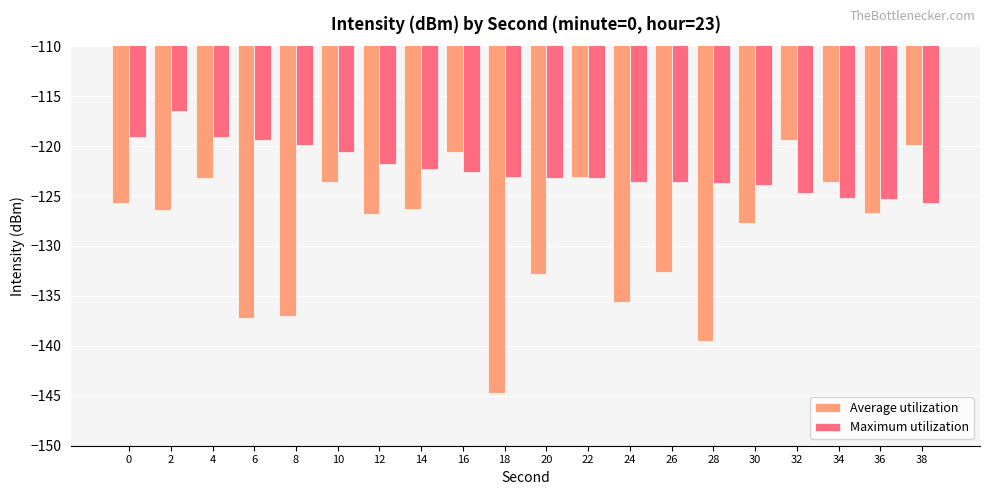

Is the value of Average utilization at 22 greater than the value of Maximum utilization at 24?

Yes